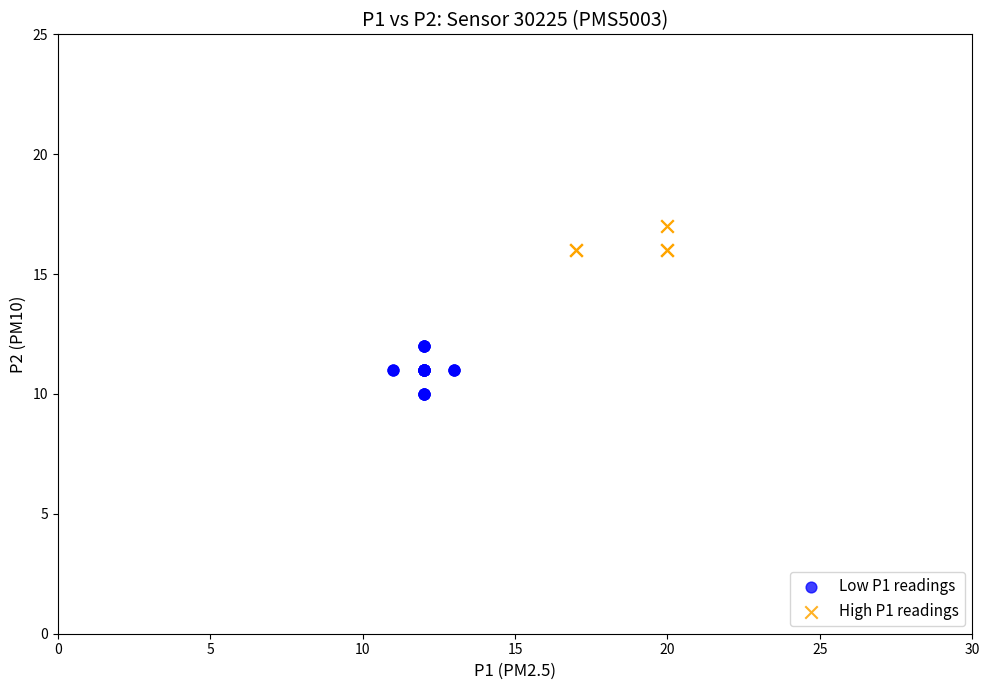

Which series reaches the maximum Y coordinate?

High P1 readings